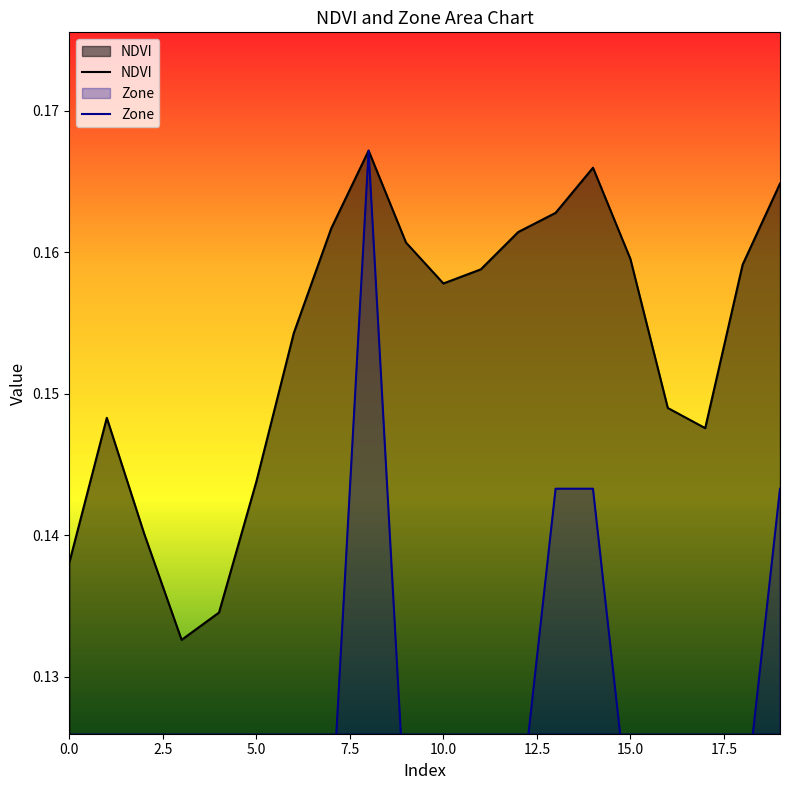

What is the sum of the NDVI values at 10.0 and 5.0?

0.3